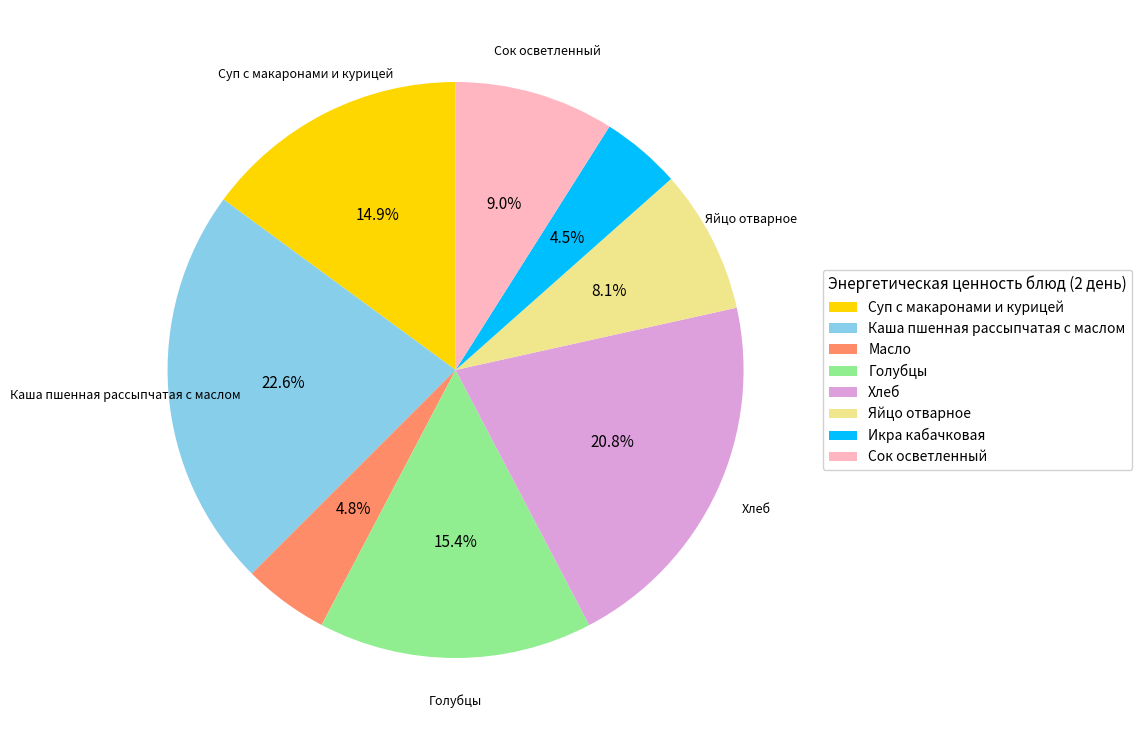

Is there any slice that represents more than half of the pie?

No